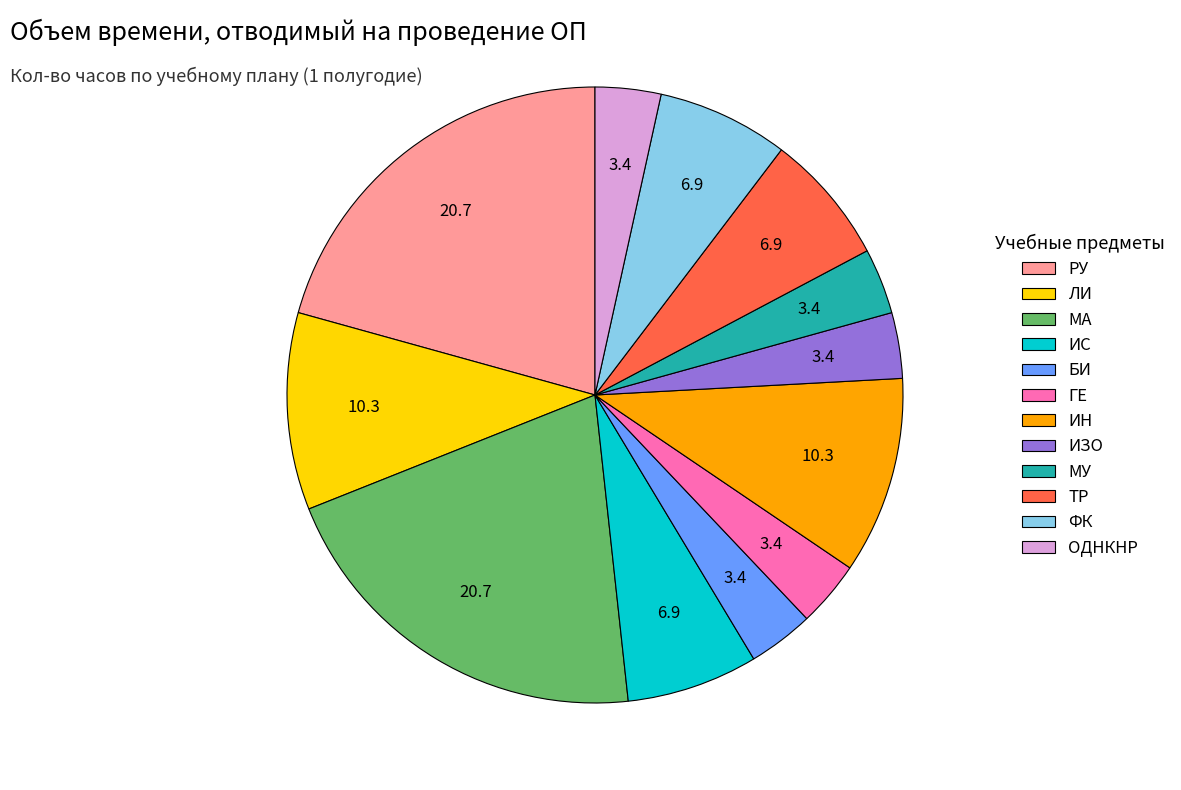

True or false: ГЕ accounts for 3% of the total.

True